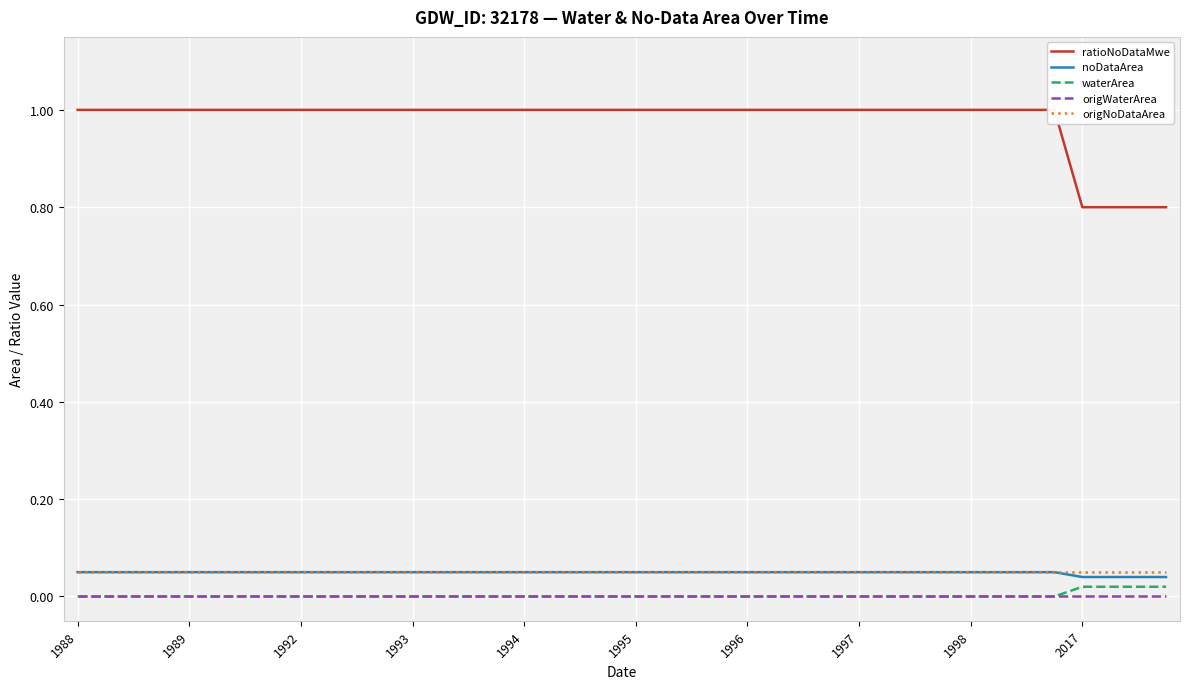

True or false: ratioNoDataMwe and noDataArea cross at least once.

False